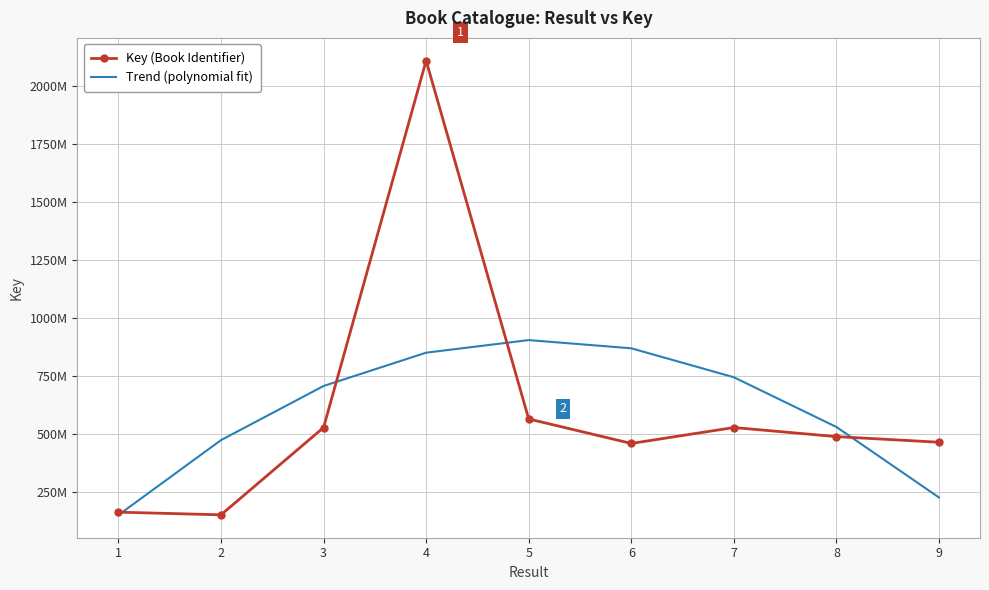

What are all the series names shown in the legend?

Key (Book Identifier), Trend (polynomial fit)